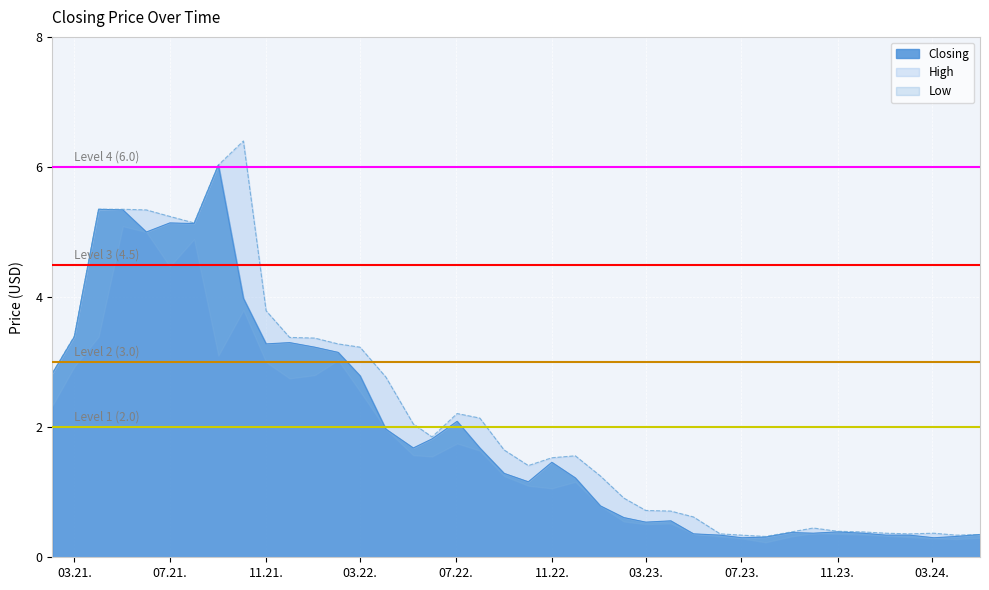

What is the value of the closing point at the 32nd from the left?

0.4